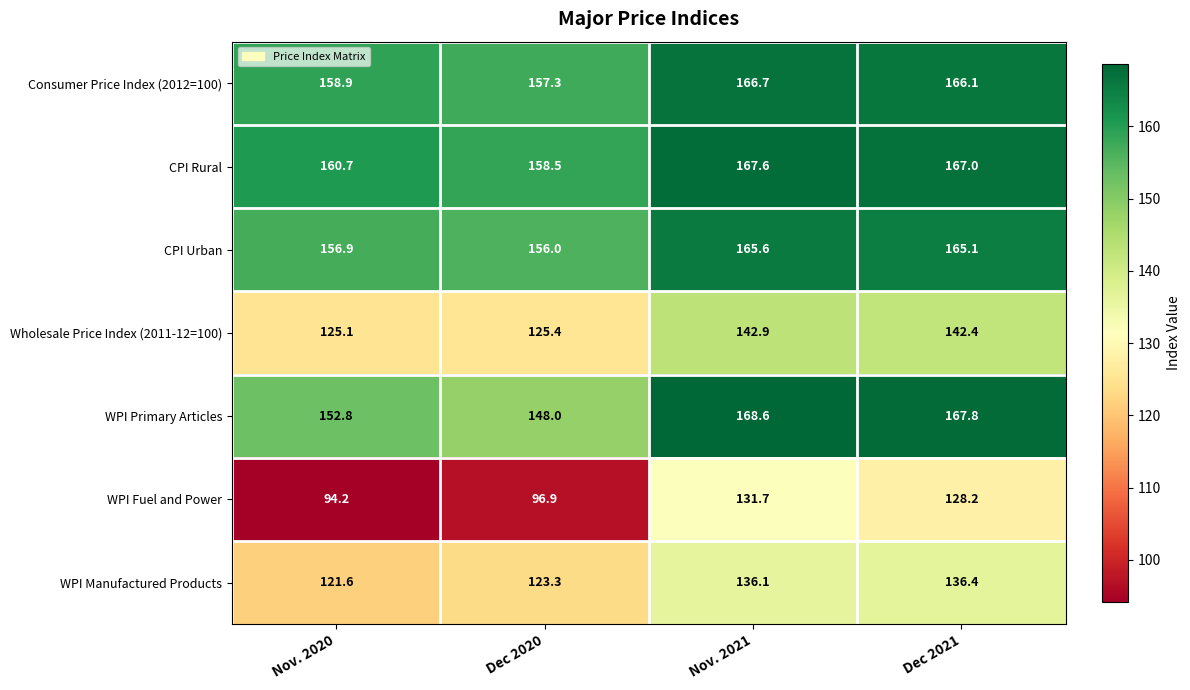

Reading left to right, transcribe all the data shown in this chart.

Consumer Price Index (2012=100): Nov. 2020=158.9	Dec 2020=157.3	Nov. 2021=166.7	Dec 2021=166.1
CPI Rural: Nov. 2020=160.7	Dec 2020=158.5	Nov. 2021=167.6	Dec 2021=167.0
CPI Urban: Nov. 2020=156.9	Dec 2020=156.0	Nov. 2021=165.6	Dec 2021=165.1
Wholesale Price Index (2011-12=100): Nov. 2020=125.1	Dec 2020=125.4	Nov. 2021=142.9	Dec 2021=142.4
WPI Primary Articles: Nov. 2020=152.8	Dec 2020=148.0	Nov. 2021=168.6	Dec 2021=167.8
WPI Fuel and Power: Nov. 2020=94.2	Dec 2020=96.9	Nov. 2021=131.7	Dec 2021=128.2
WPI Manufactured Products: Nov. 2020=121.6	Dec 2020=123.3	Nov. 2021=136.1	Dec 2021=136.4